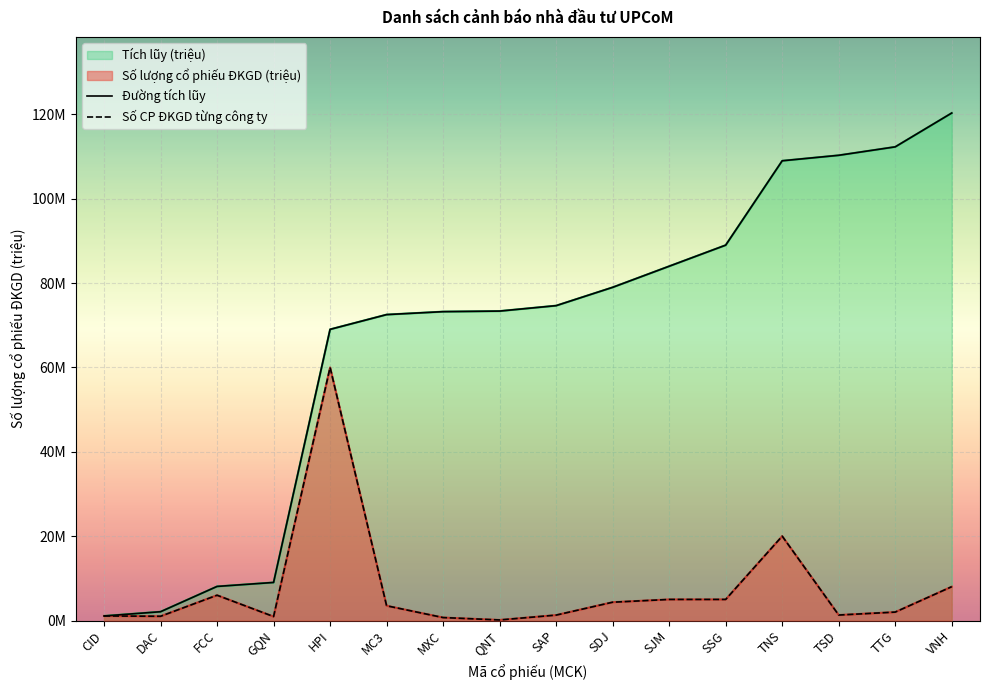

List the series in order of their overall mean, highest first.

Tích lũy (triệu), Số lượng cổ phiếu ĐKGD (triệu)